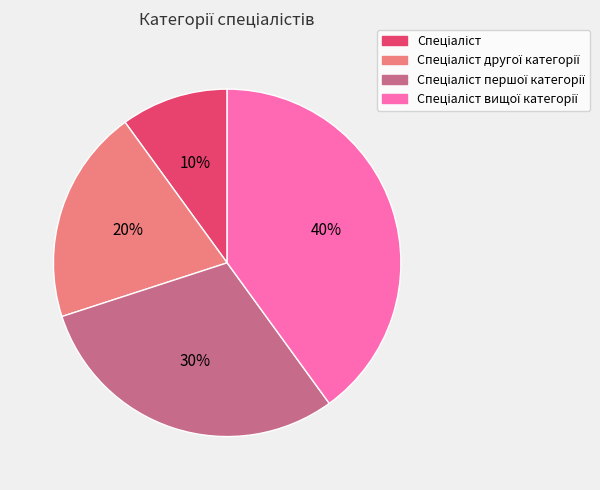

Is there any slice that represents more than half of the pie?

No